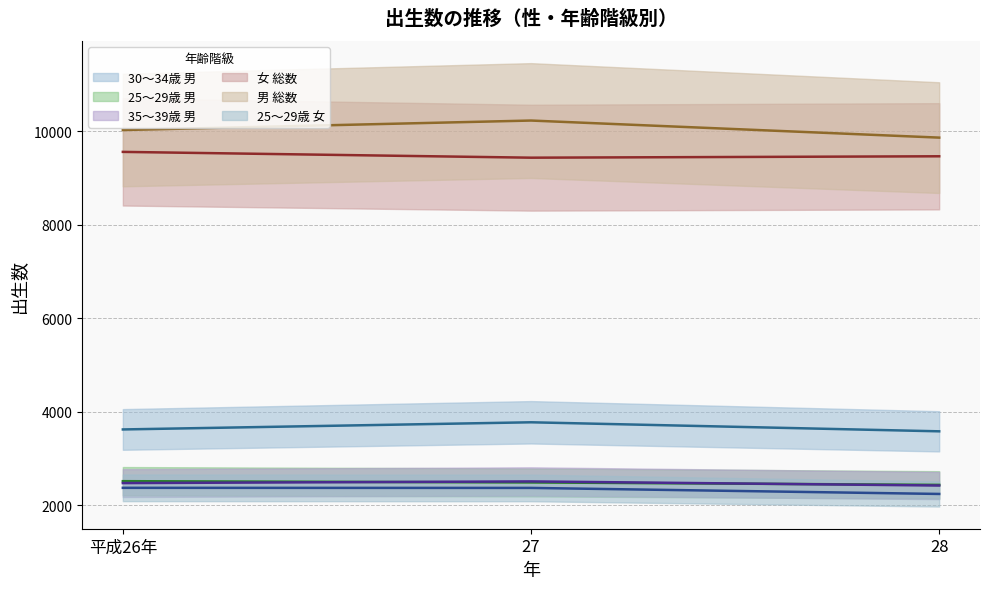

What is the sum of all 30～34歳 男 values?

10985